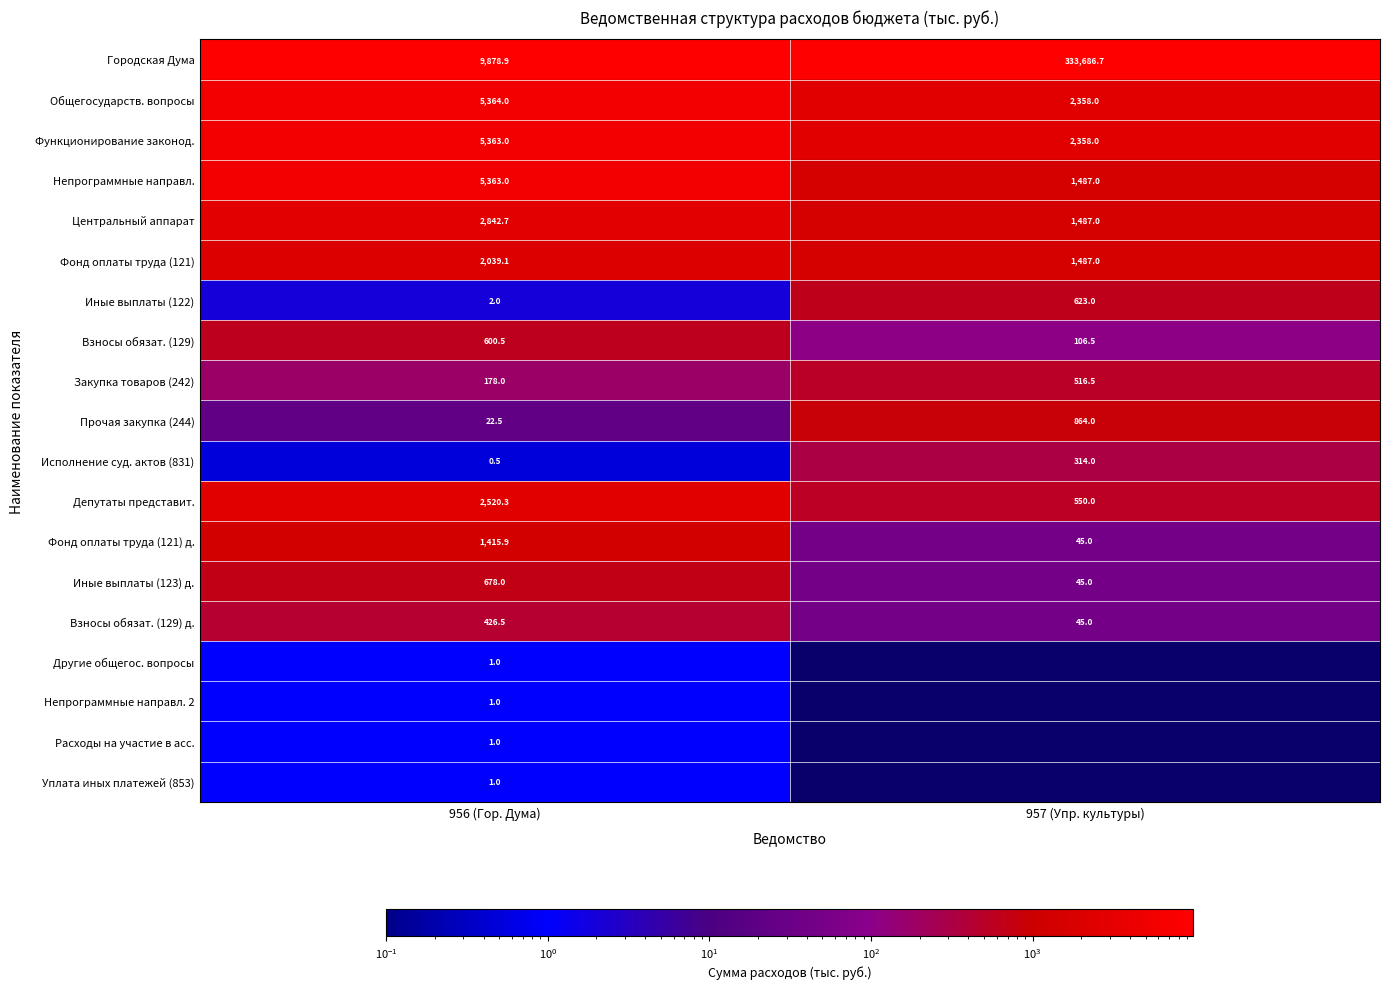

List the labels in order of Исполнение суд. актов (831) value, smallest first.

956 (Гор. Дума), 957 (Упр. культуры)